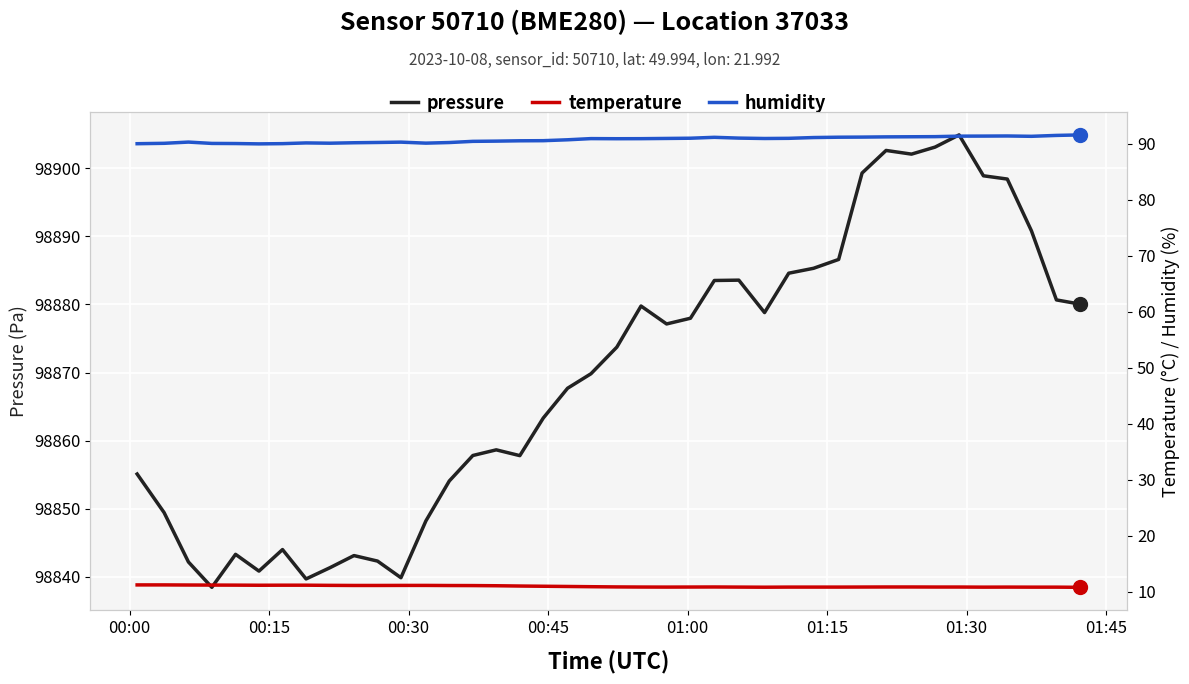

True or false: humidity and pressure cross at least once.

False